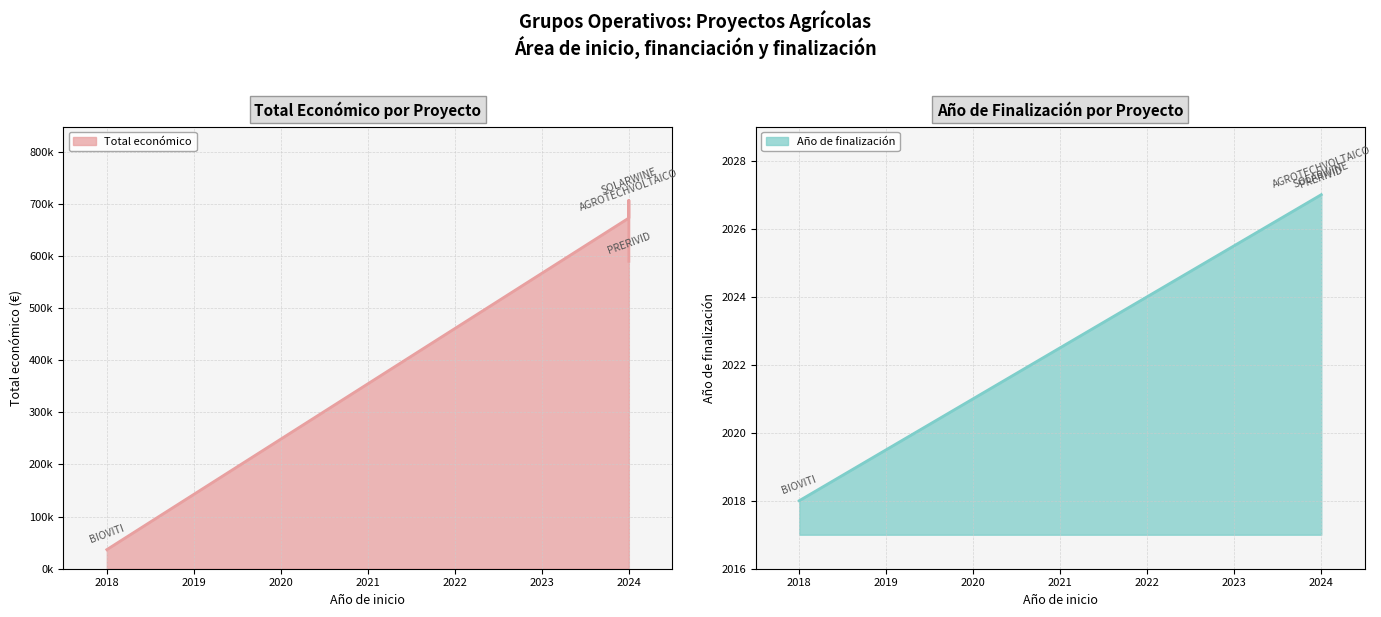

What position from the right is SOLARWINE?

3